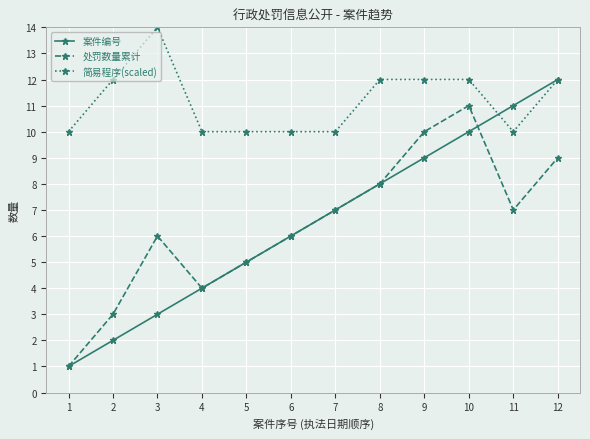

What is the value of the 简易程序(scaled) point at the 9th from the left?

12